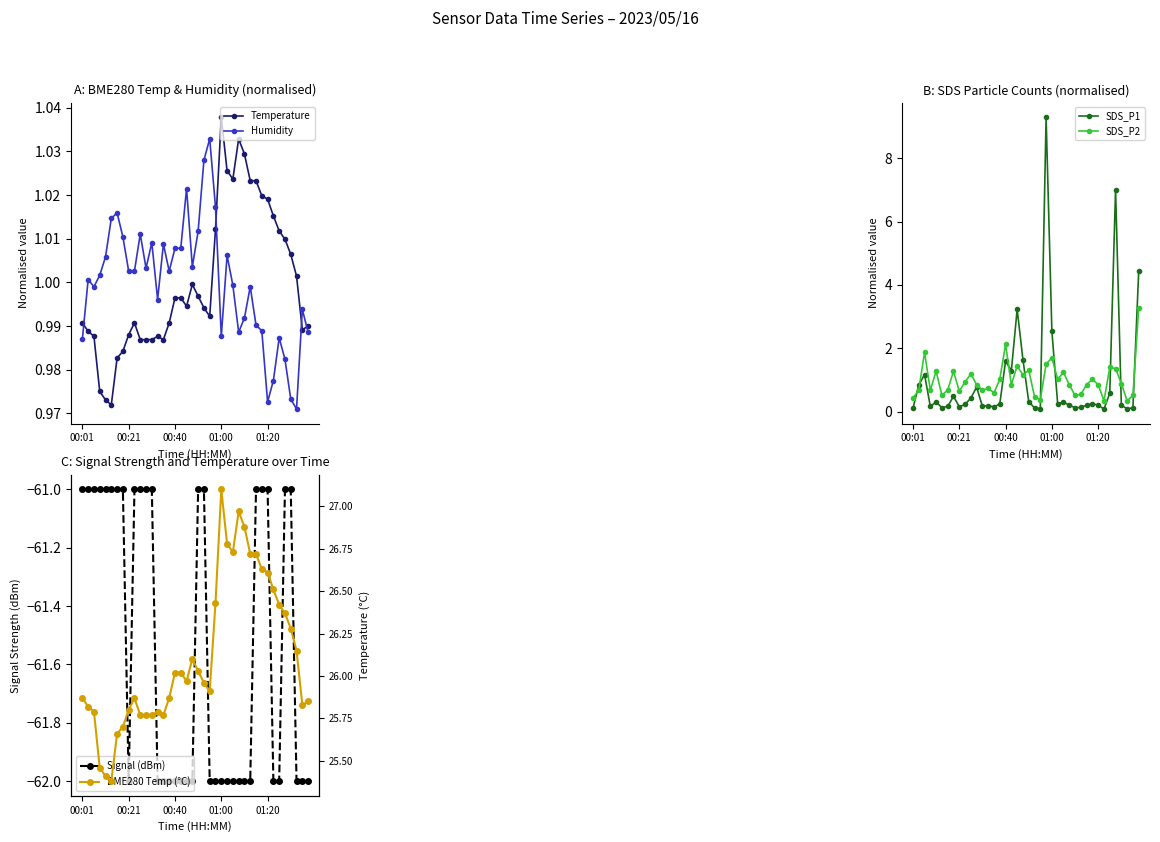

What is the value of the SDS_P2 point at the 21st from the left?

1.3